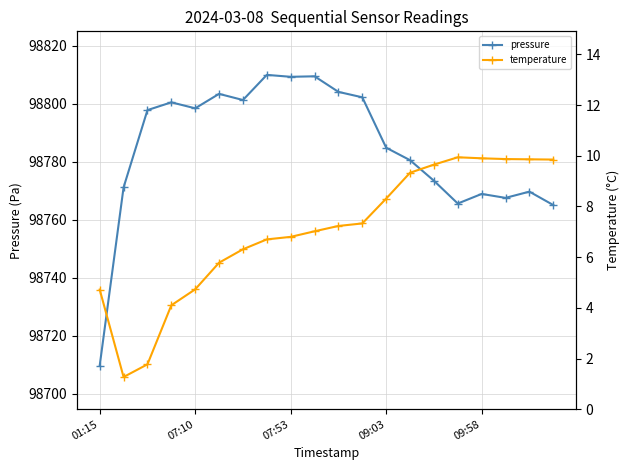

How many categories are shown in the chart?

20